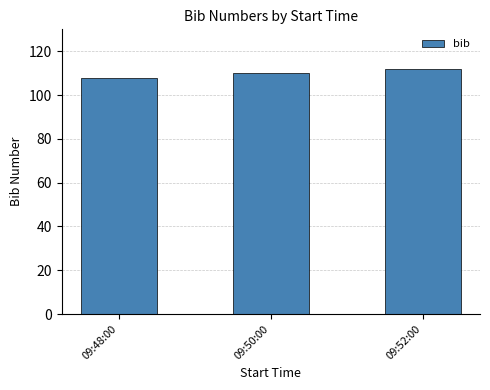

Reading left to right, what are all the values shown in this chart?

09:48:00=108	09:50:00=110	09:52:00=112